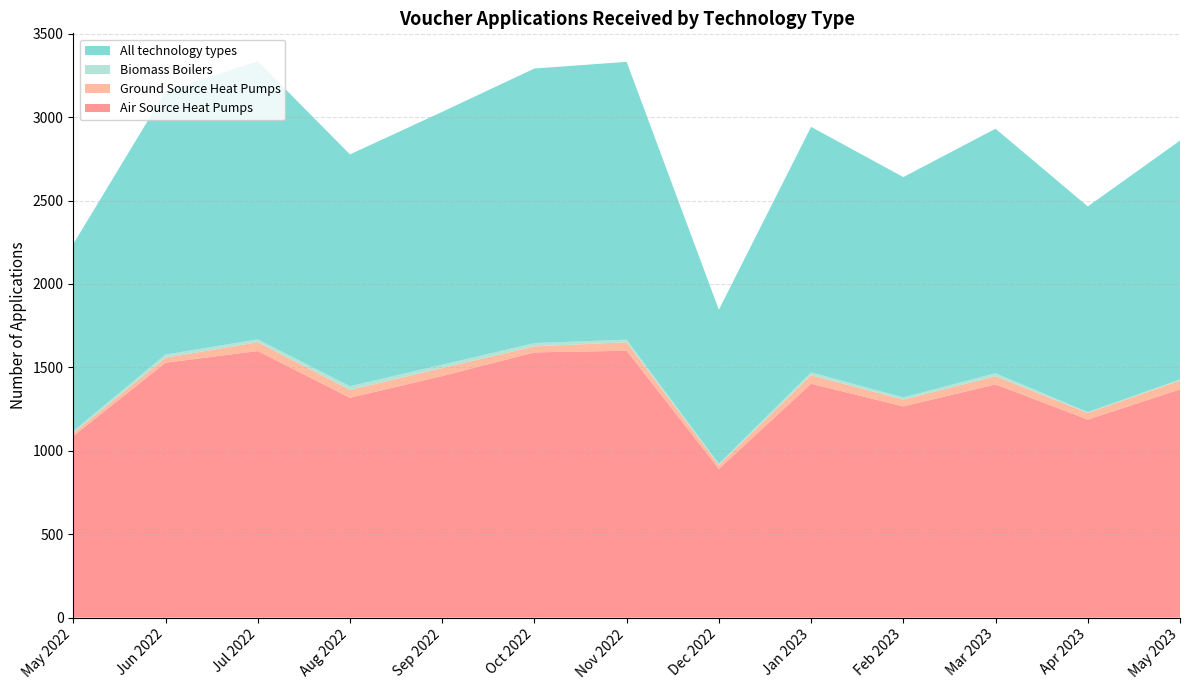

Reading right to left, what are all the values shown in this chart?

Air Source Heat Pumps: 1368	1187	1398	1266	1402	891	1600	1590	1448	1318	1598	1528	1088
Ground Source Heat Pumps: 53	40	49	41	51	23	51	36	48	47	53	30	18
Biomass Boilers: 7	5	18	13	17	8	15	20	20	22	17	19	12
All technology types: 1432	1233	1466	1321	1472	924	1666	1646	1516	1390	1668	1577	1122